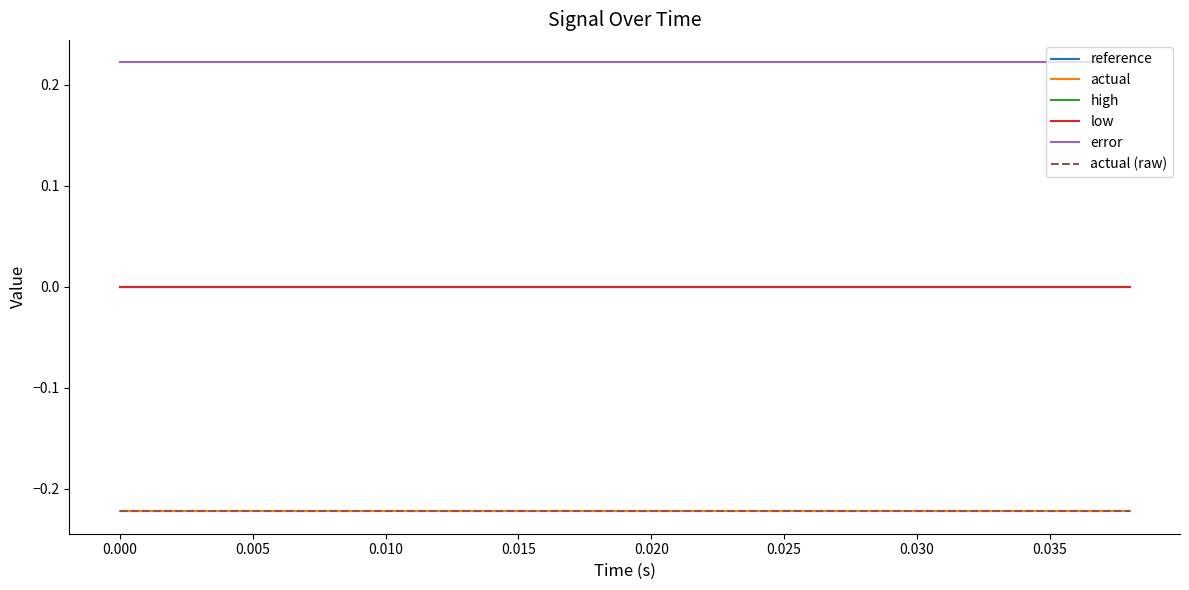

Does the chart have visible grid lines?

No